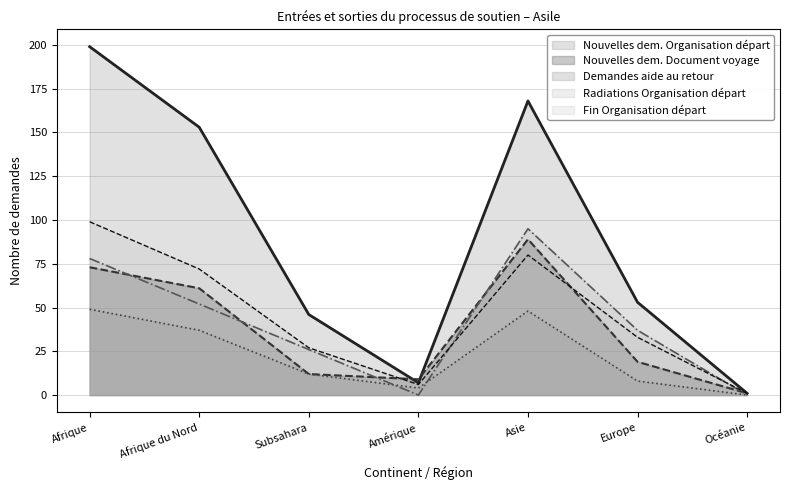

Does the chart have visible grid lines?

Yes